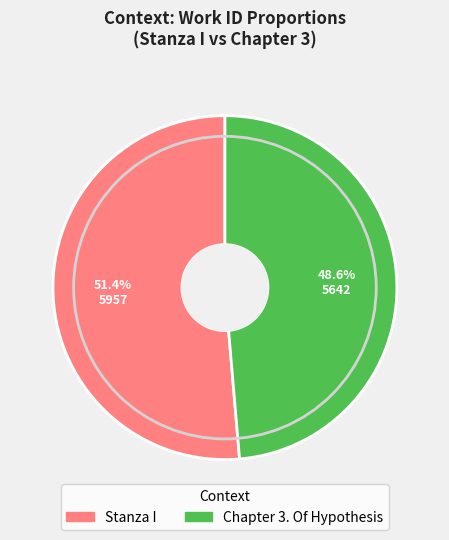

How many segments does this pie chart have?

2